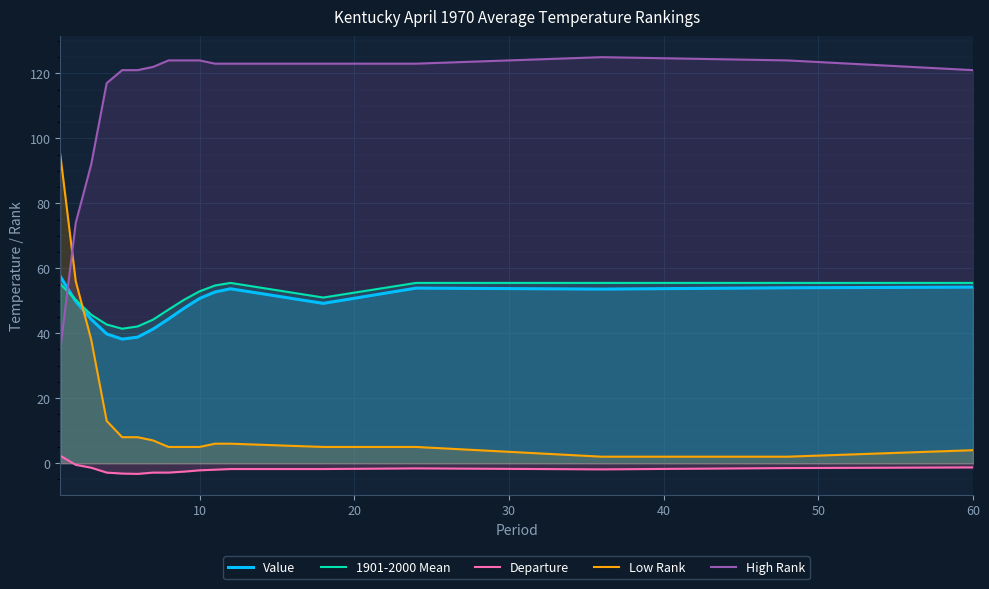

Reading right to left, extract all data points from this chart.

Value: 54.2	54.0	53.6	53.9	49.2	53.7	52.7	50.7	47.7	44.4	41.3	38.8	38.2	39.8	44.3	49.8	57.5
1901-2000 Mean: 55.5	55.5	55.5	55.5	51.0	55.5	54.7	52.9	50.3	47.3	44.2	42.1	41.4	42.7	45.7	50.3	55.2
Departure: -1.3	-1.5	-1.9	-1.6	-1.8	-1.8	-2.0	-2.2	-2.6	-2.9	-2.9	-3.3	-3.2	-2.9	-1.4	-0.5	2.3
Low Rank: 4.0	2.0	2.0	5.0	5.0	6.0	6.0	5.0	5.0	5.0	7.0	8.0	8.0	13.0	38.0	56.0	95.0
High Rank: 121.0	124.0	125.0	123.0	123.0	123.0	123.0	124.0	124.0	124.0	122.0	121.0	121.0	117.0	92.0	74.0	35.0